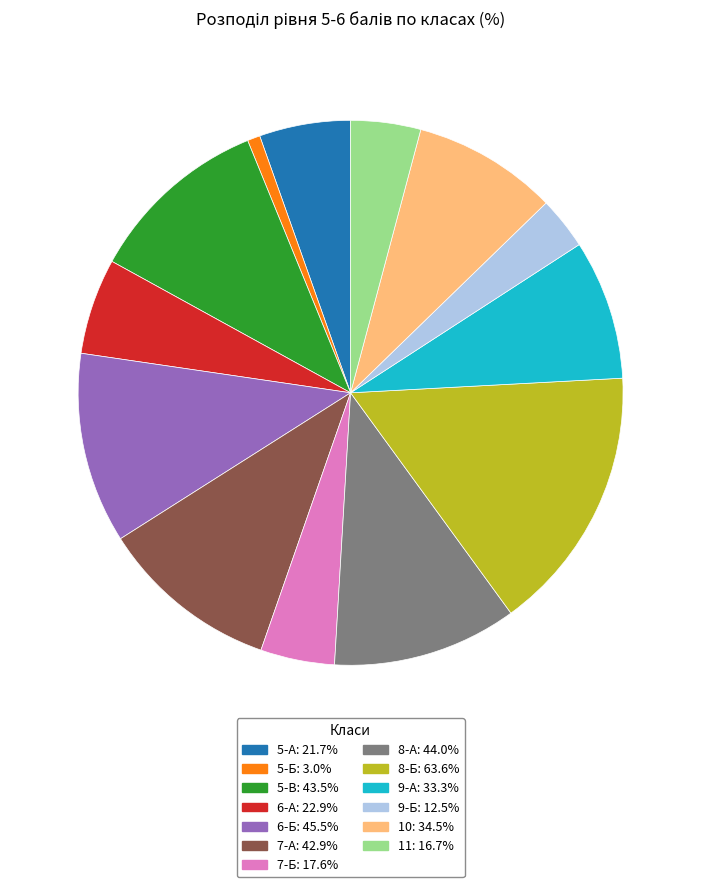

Is there any slice that represents more than half of the pie?

No